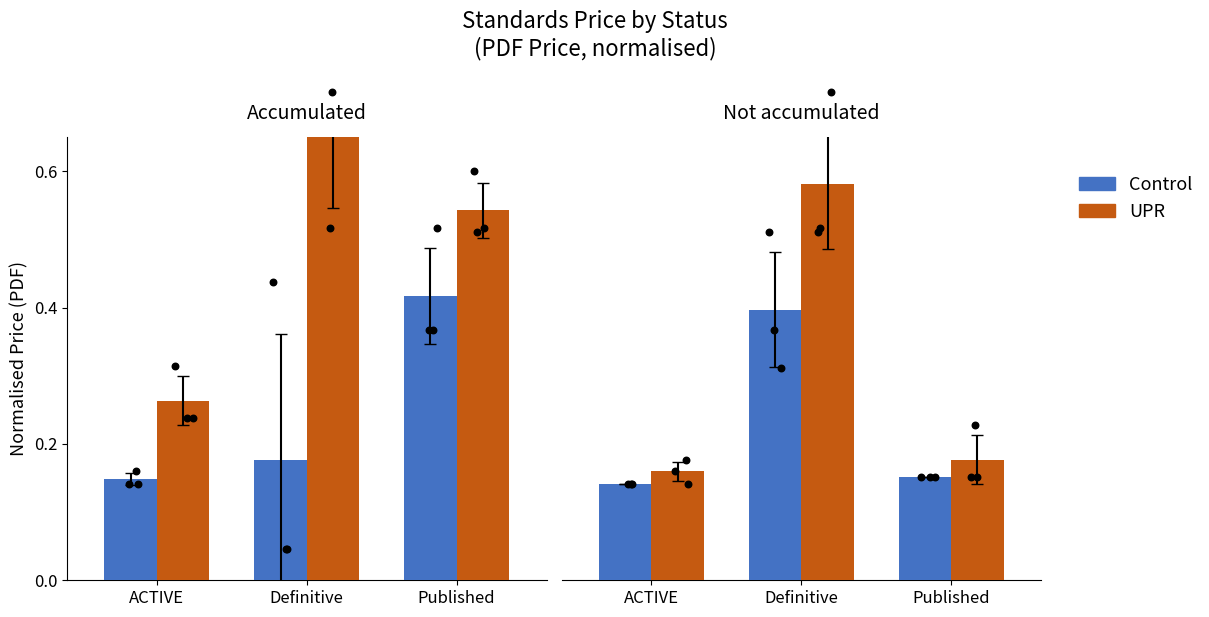

Which series contains the lowest Y value?

Control